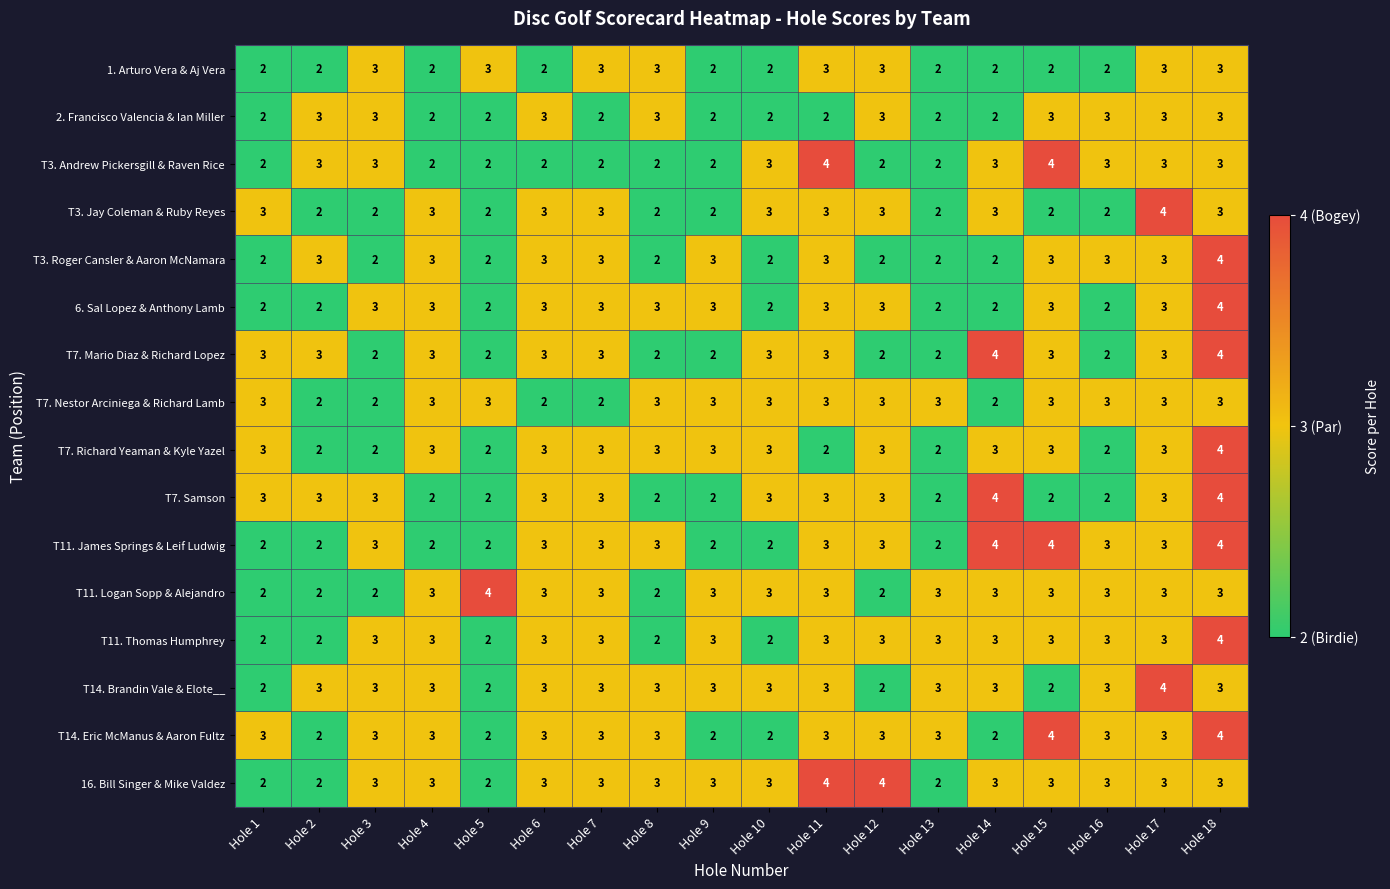

What is the sum of all T11. Thomas Humphrey values?

50